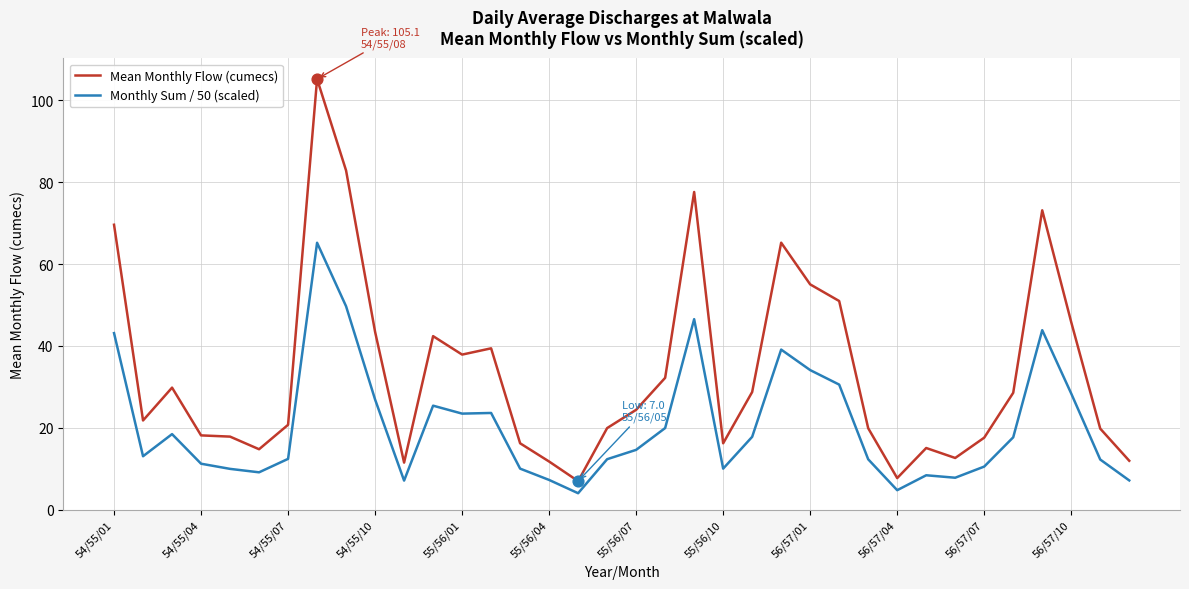

True or false: Monthly Sum / 50 (scaled) and Mean Monthly Flow (cumecs) intersect in this chart.

False